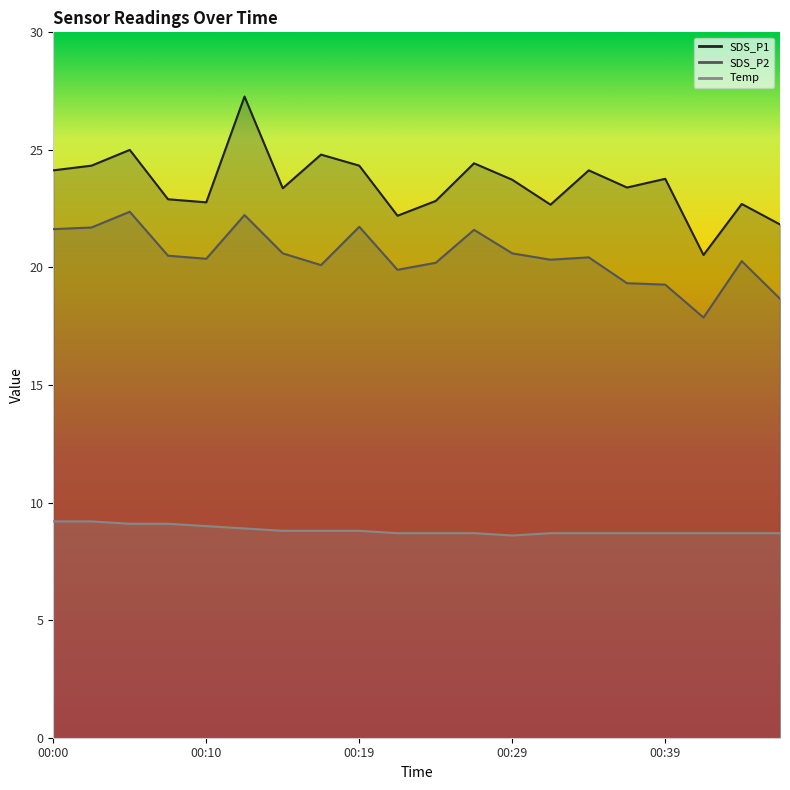

Does the chart display data point markers on the line(s)?

No